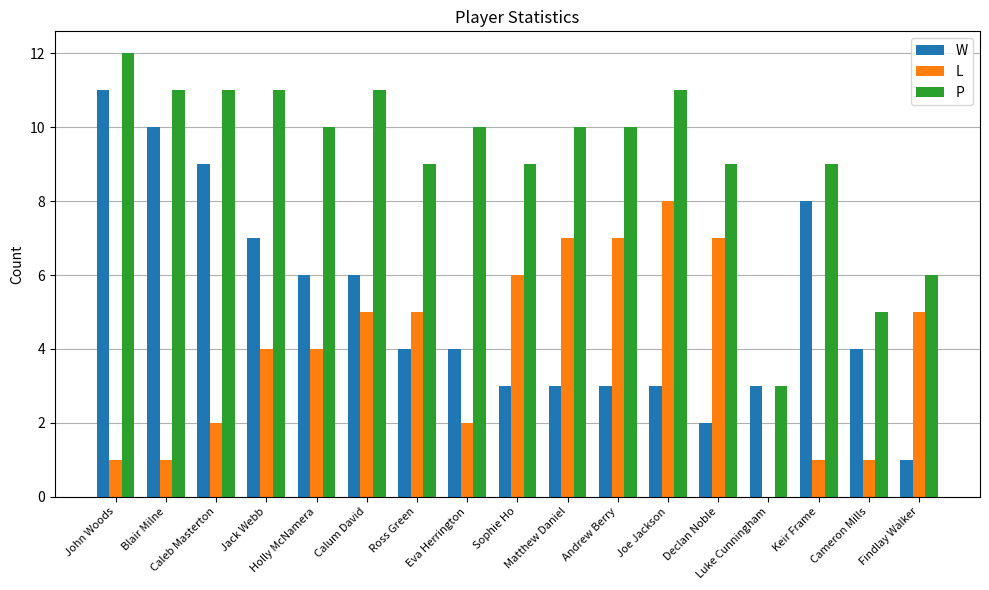

How many data points does each series have?

17